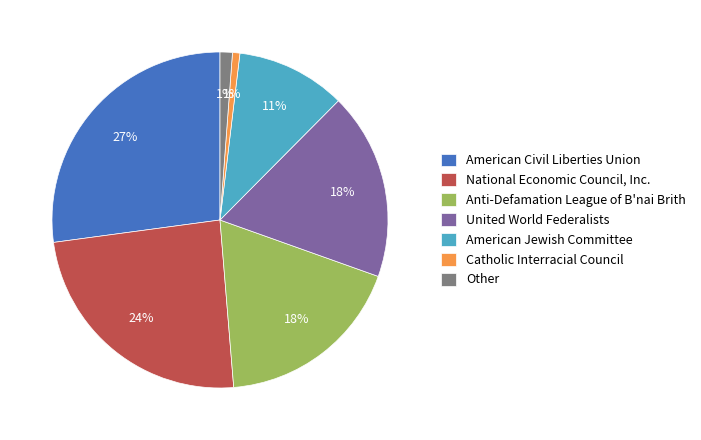

Approximately how many times larger is the value at National Economic Council, Inc. compared to Anti-Defamation League of B'nai Brith?

1.3